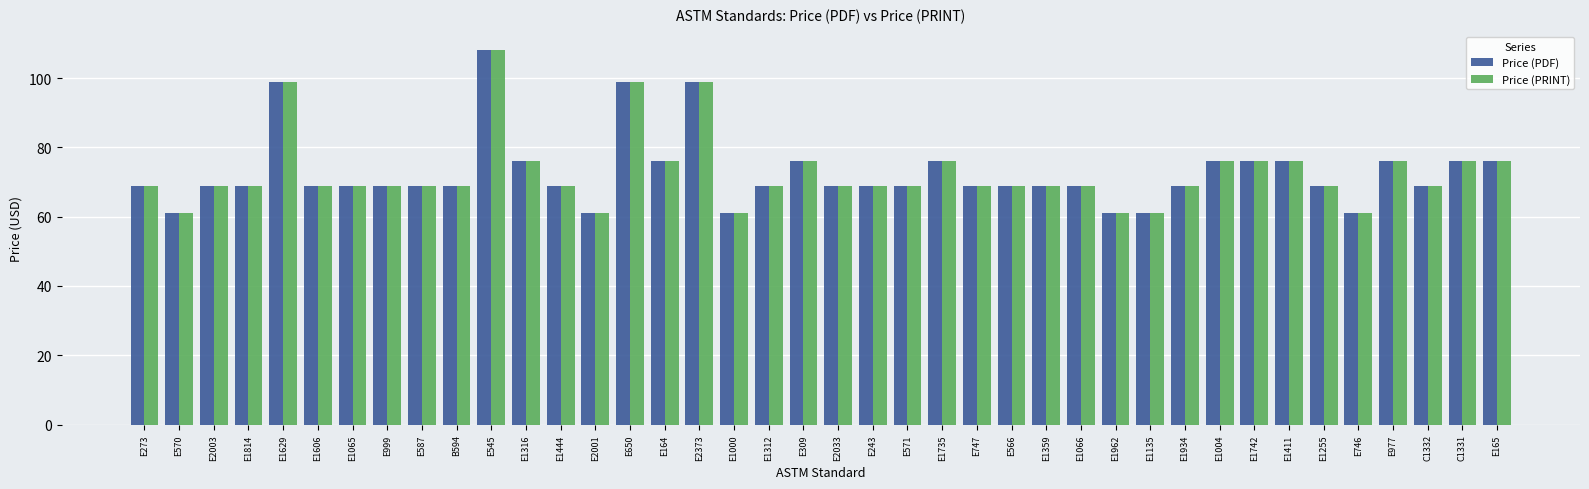

At which category is the sum across all series the highest?

E545